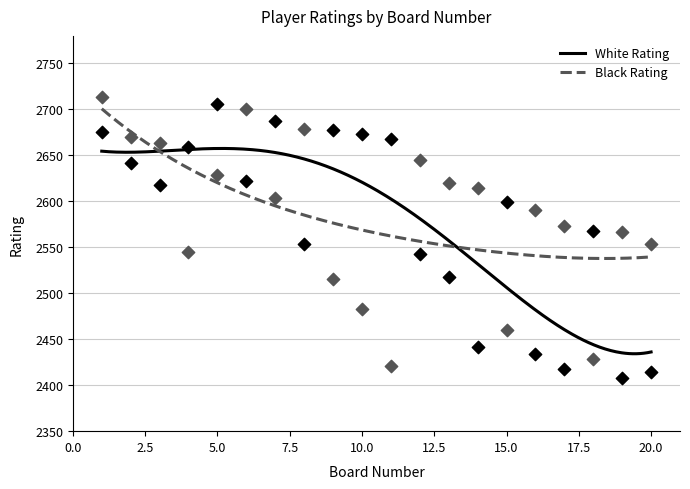

What is the total value across all series at 10?

5156